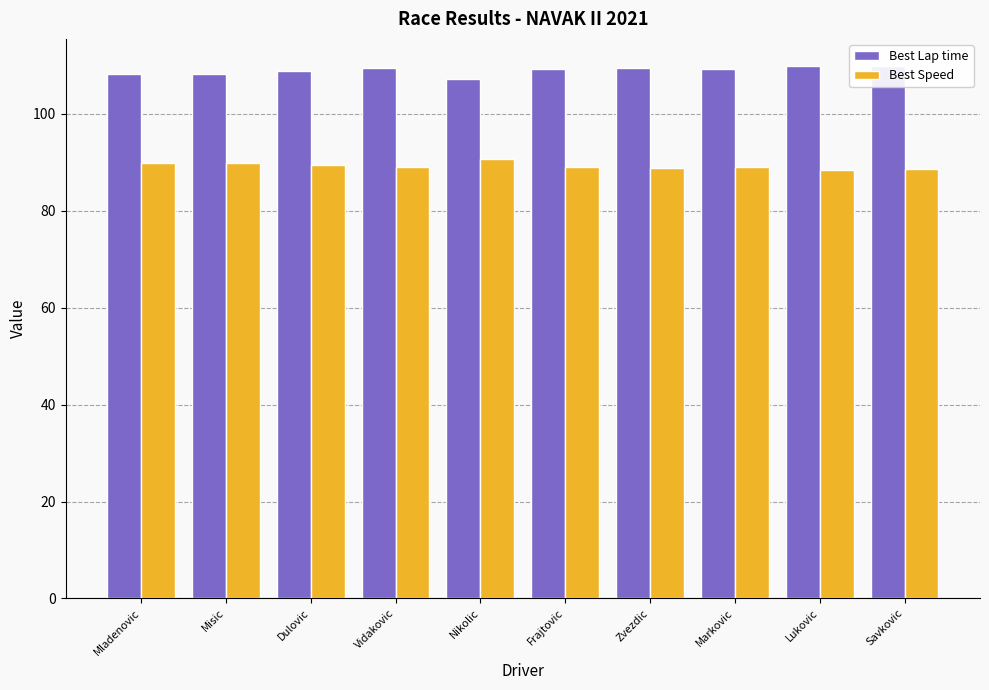

True or false: Best Lap time has a value of 74.5 at Lukovic.

False